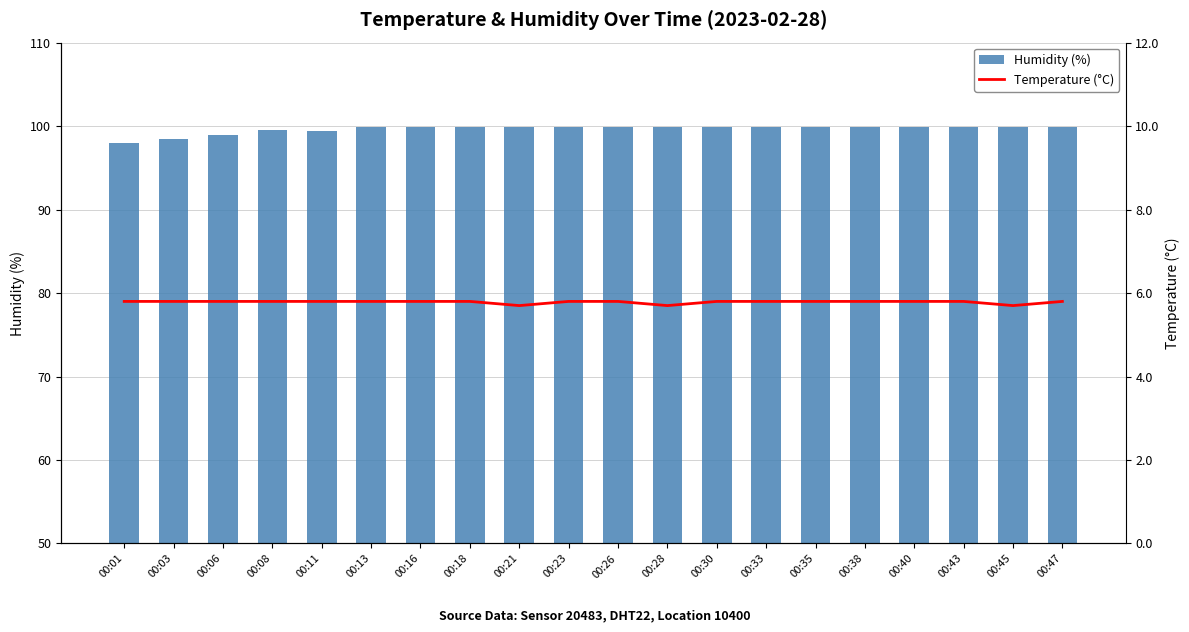

Is the value of Temperature (°C) at 00:43 greater than the value of Humidity (%) at 00:33?

No